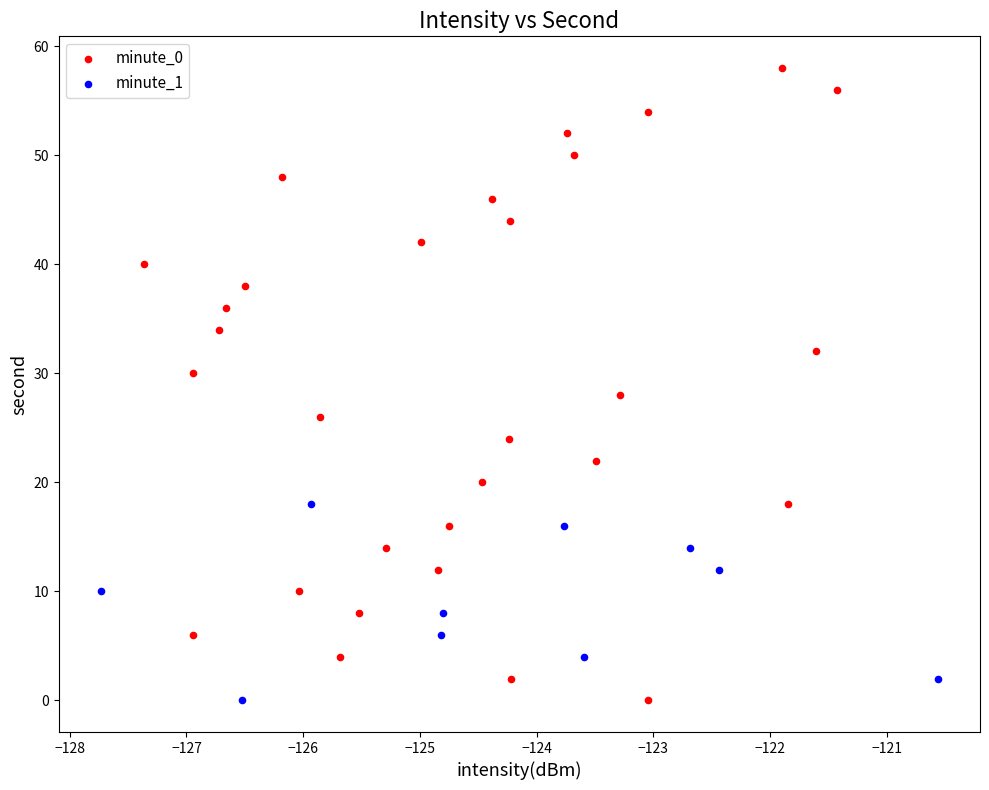

Which series has the largest Y range (max minus min)?

minute_0